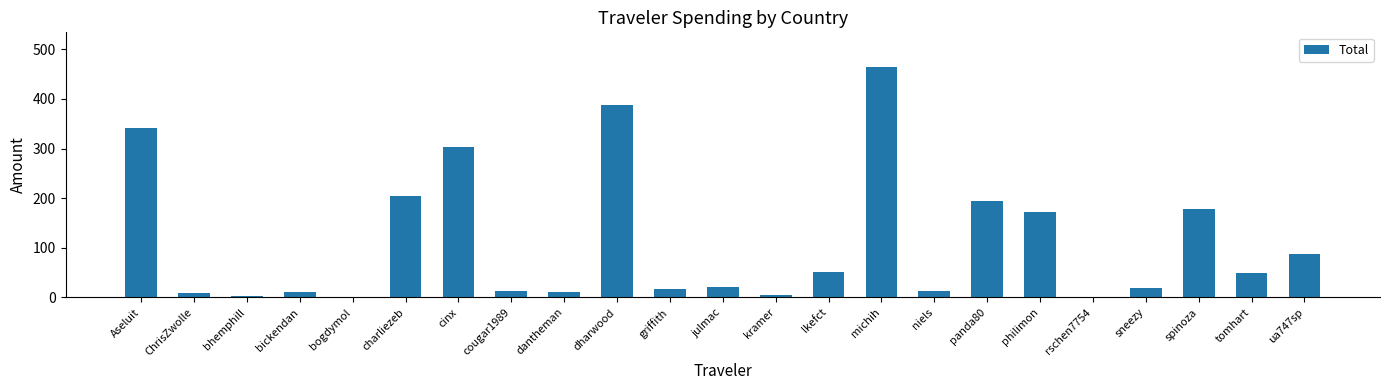

Between dharwood and lkefct, which is larger?

dharwood